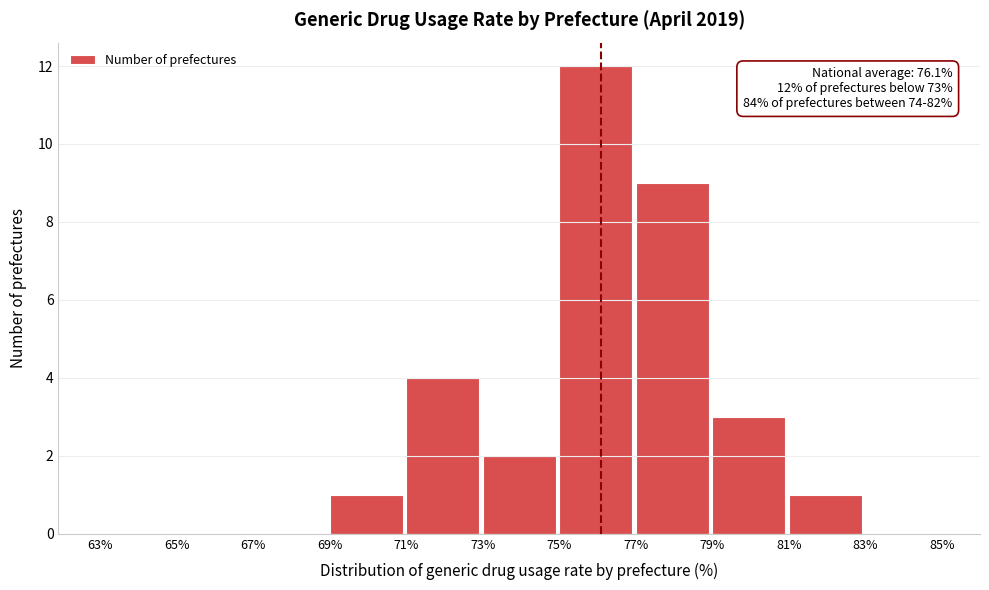

Over which range of the x-axis is the bar tallest?

75% to 77%